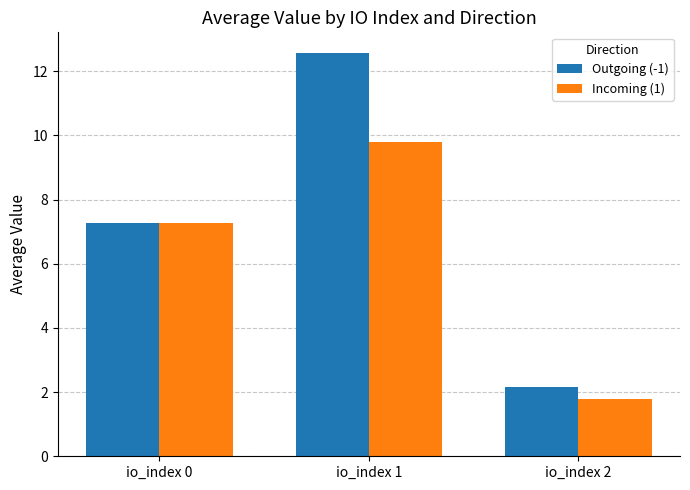

What is the total value across all series at io_index 0?

14.5